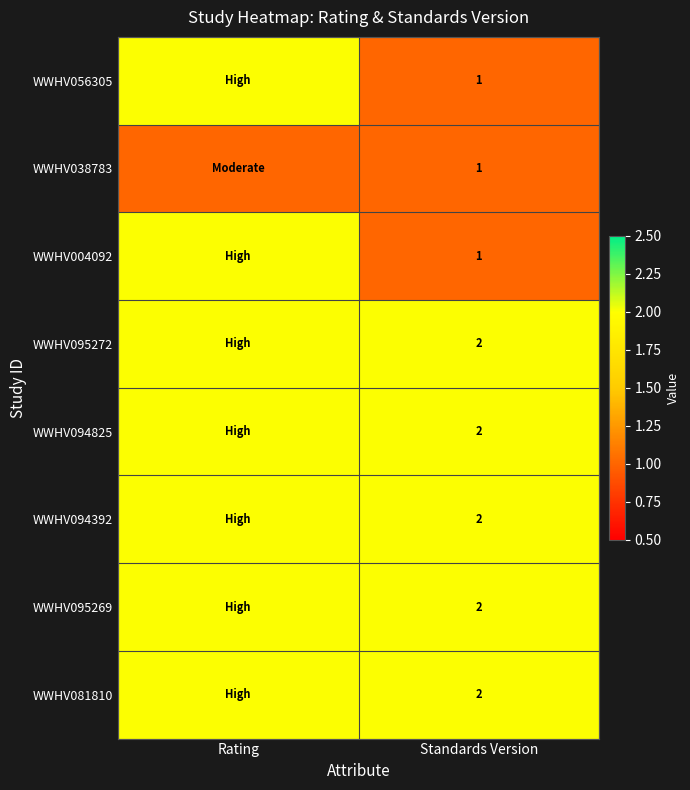

The WWHV004092 series shows 2 at Standards Version. True or false?

False